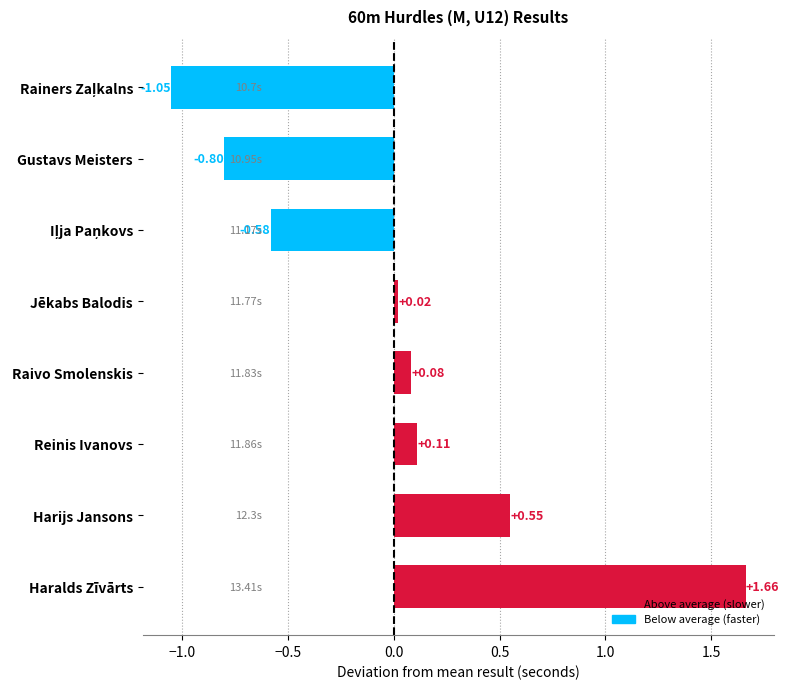

At which label is the value closest to 0?

Jēkabs Balodis